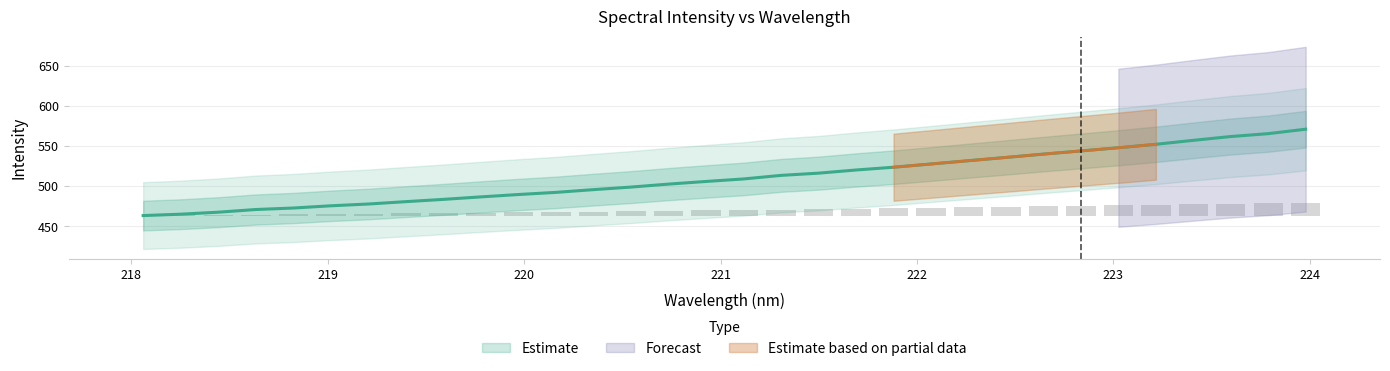

The chart shows a value of 786.7 at 223.9802. True or false?

False